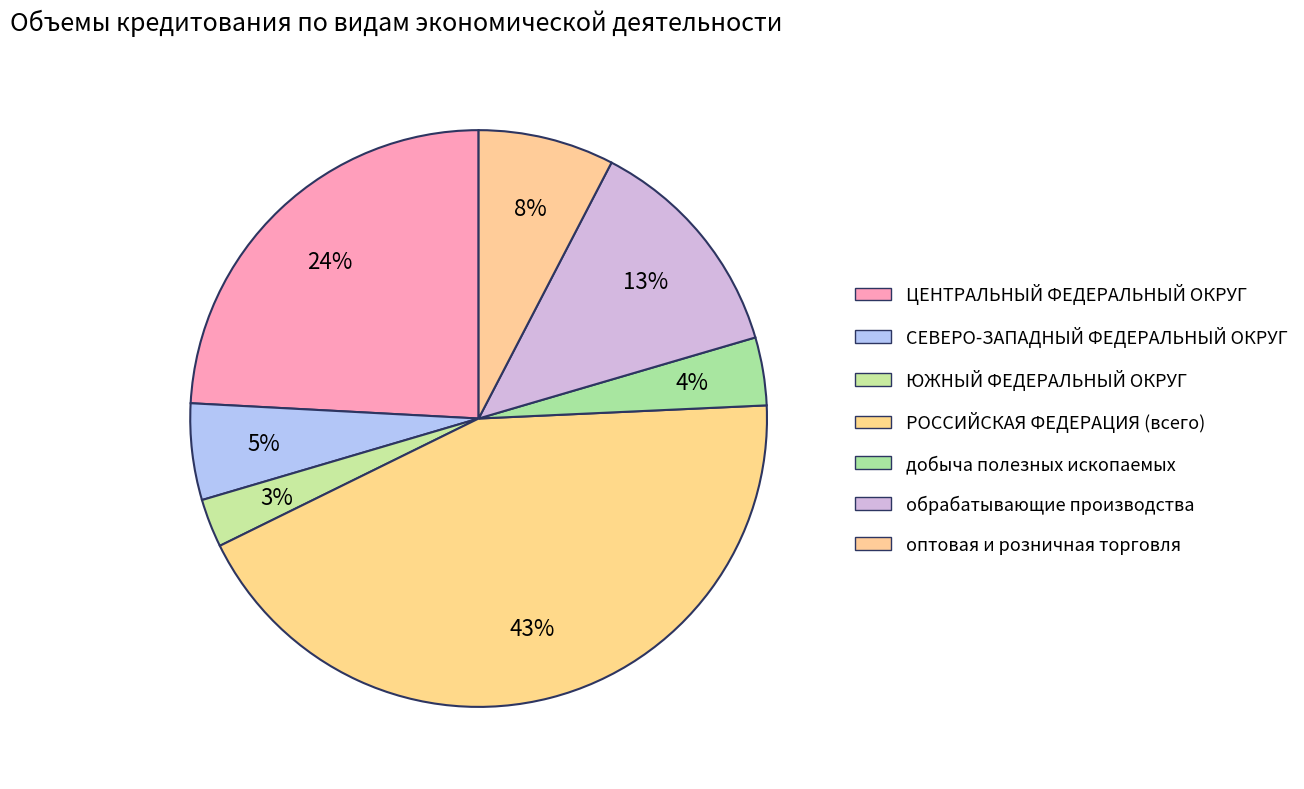

Which slice is the smallest?

ЮЖНЫЙ ФЕДЕРАЛЬНЫЙ ОКРУГ